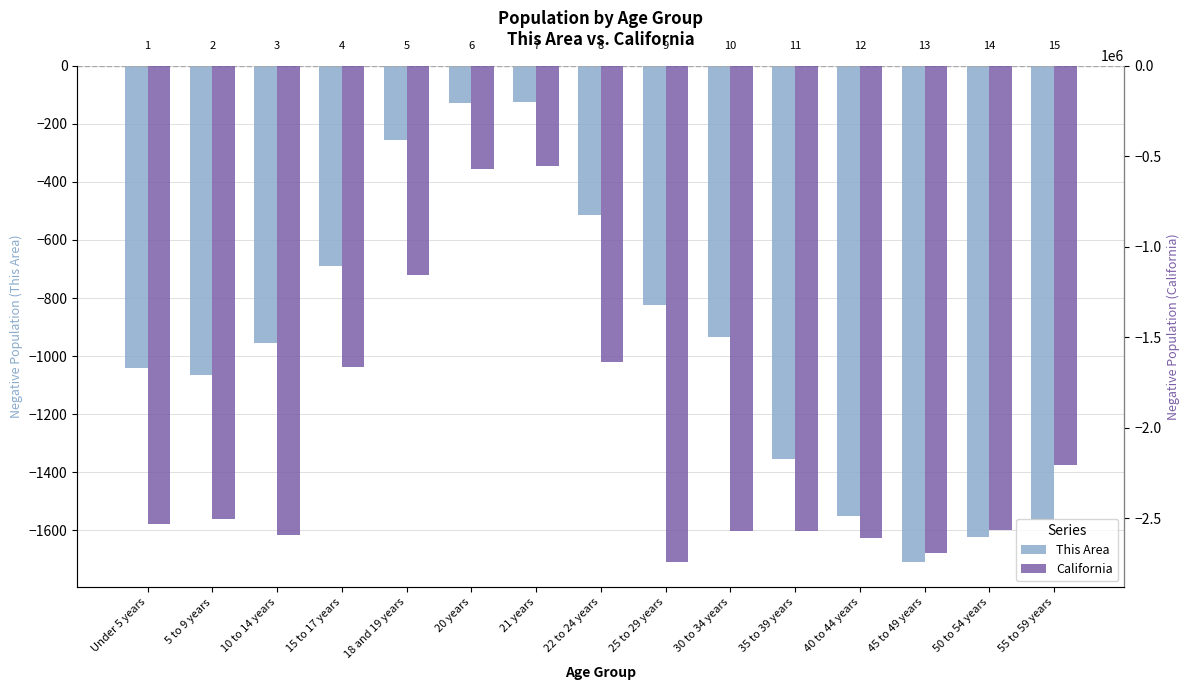

What is the spread (max minus min) of values at 15 to 17 years?

1666250